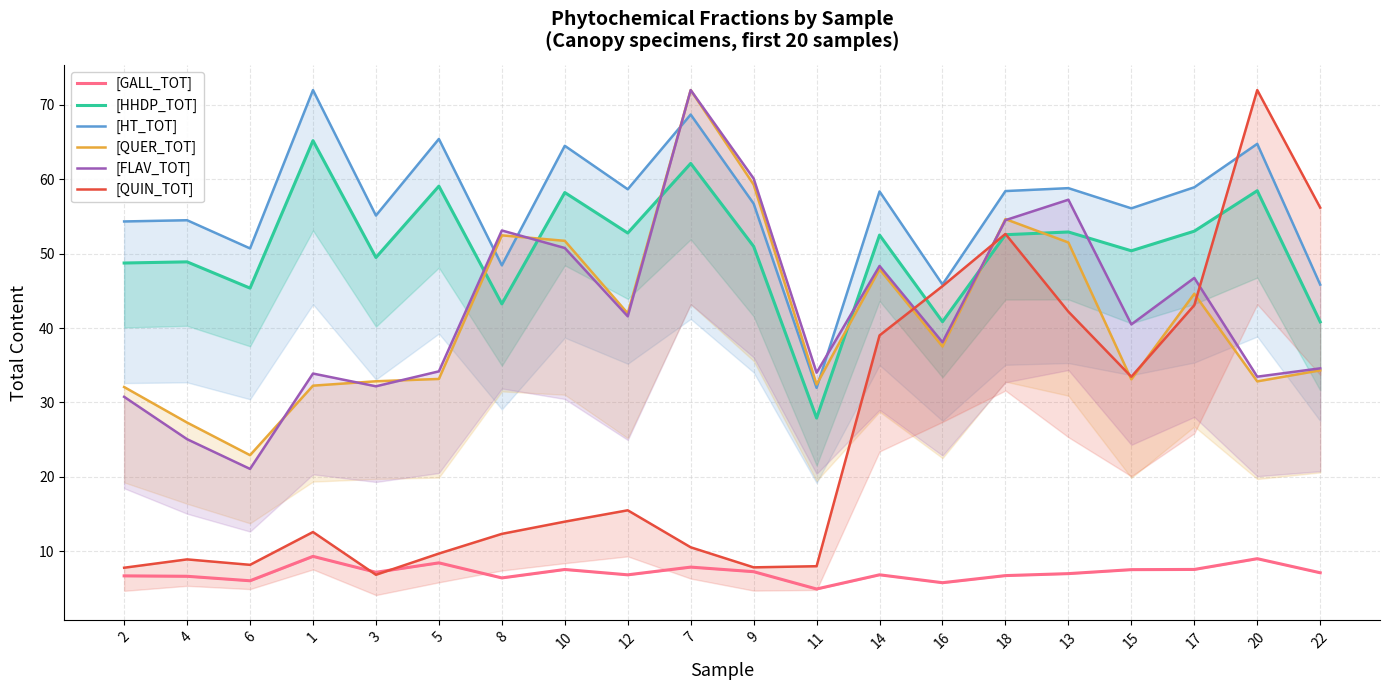

What is the highest value of the [FLAV_TOT] series?

72.0